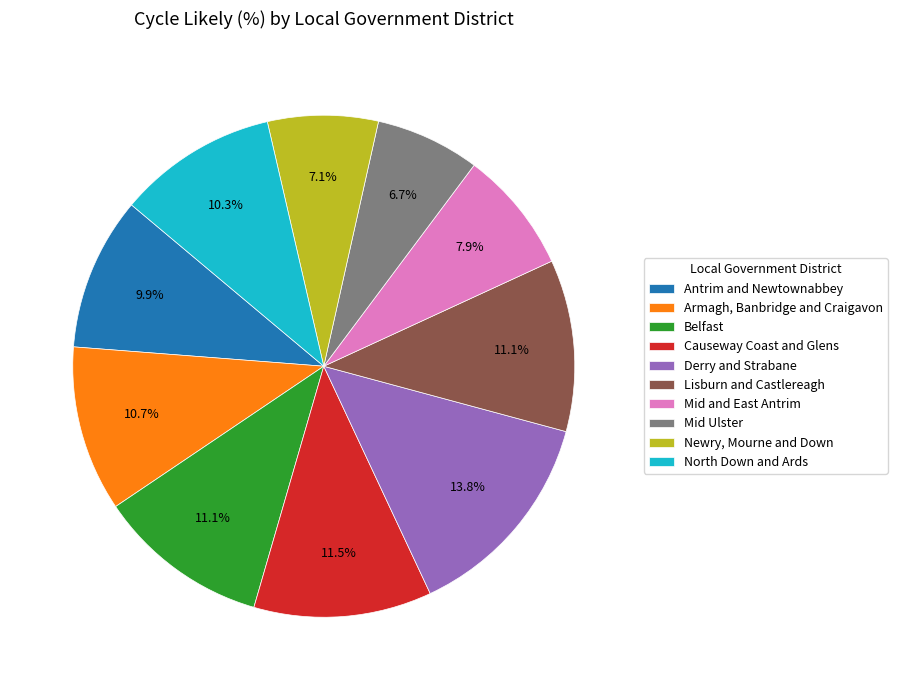

What is the largest slice in the pie chart?

Derry and Strabane